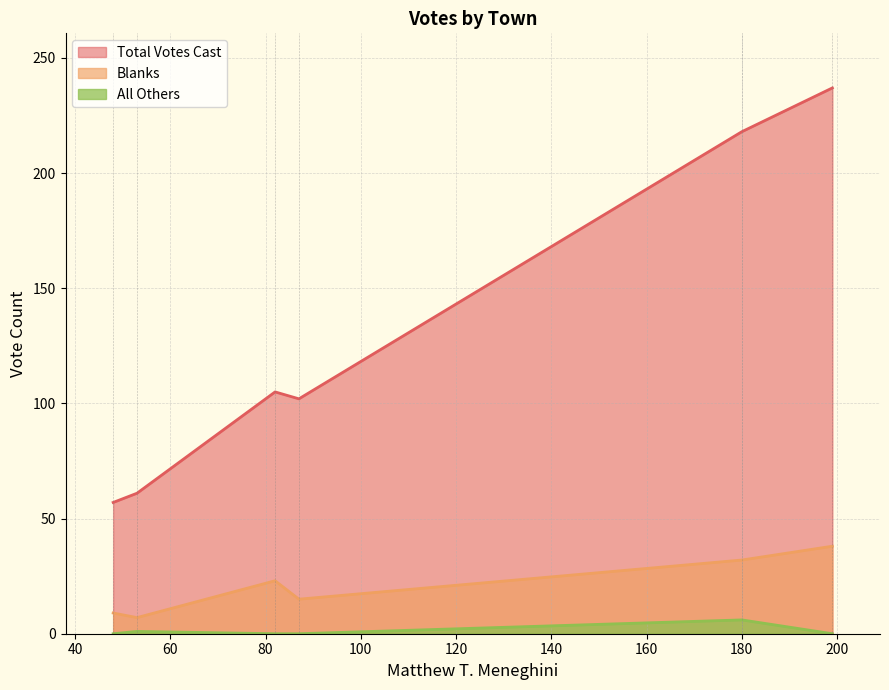

How many lines are shown in the chart?

3